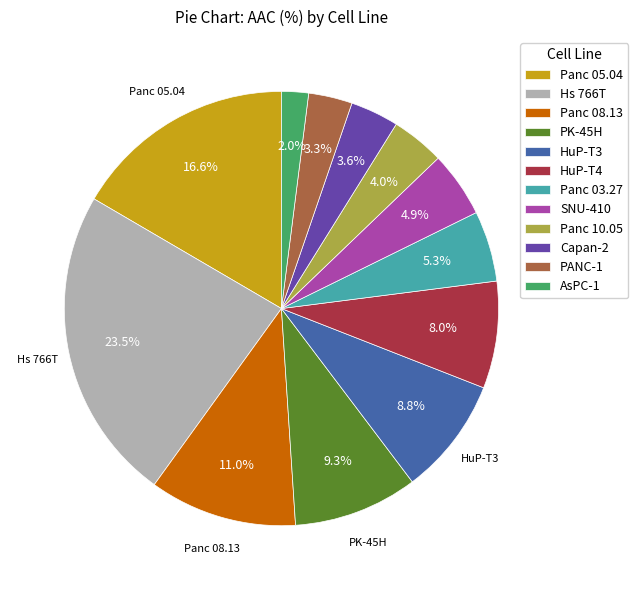

Count the number of slices in the pie.

12